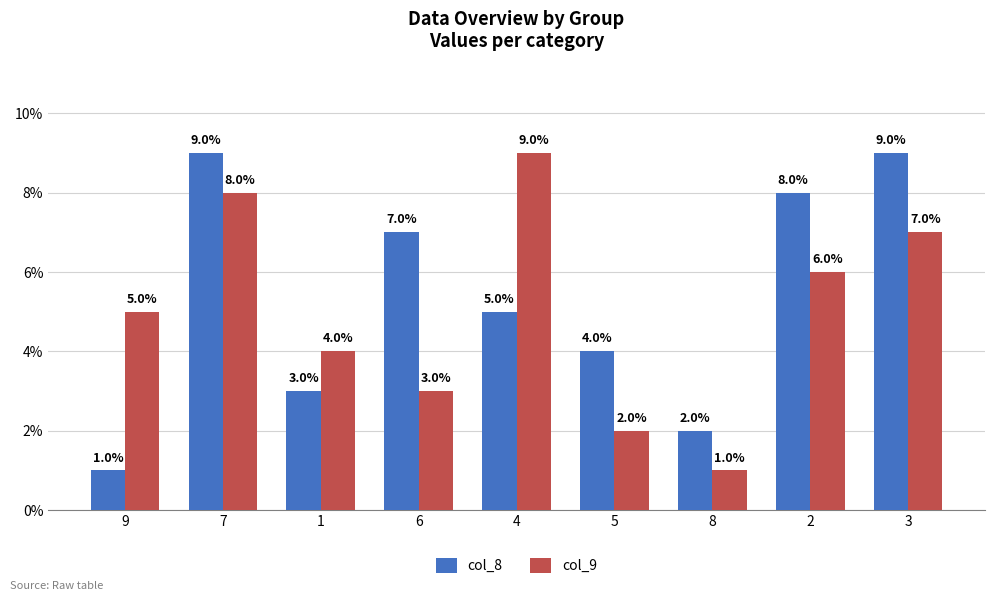

What is the spread (max minus min) of values at 9?

4